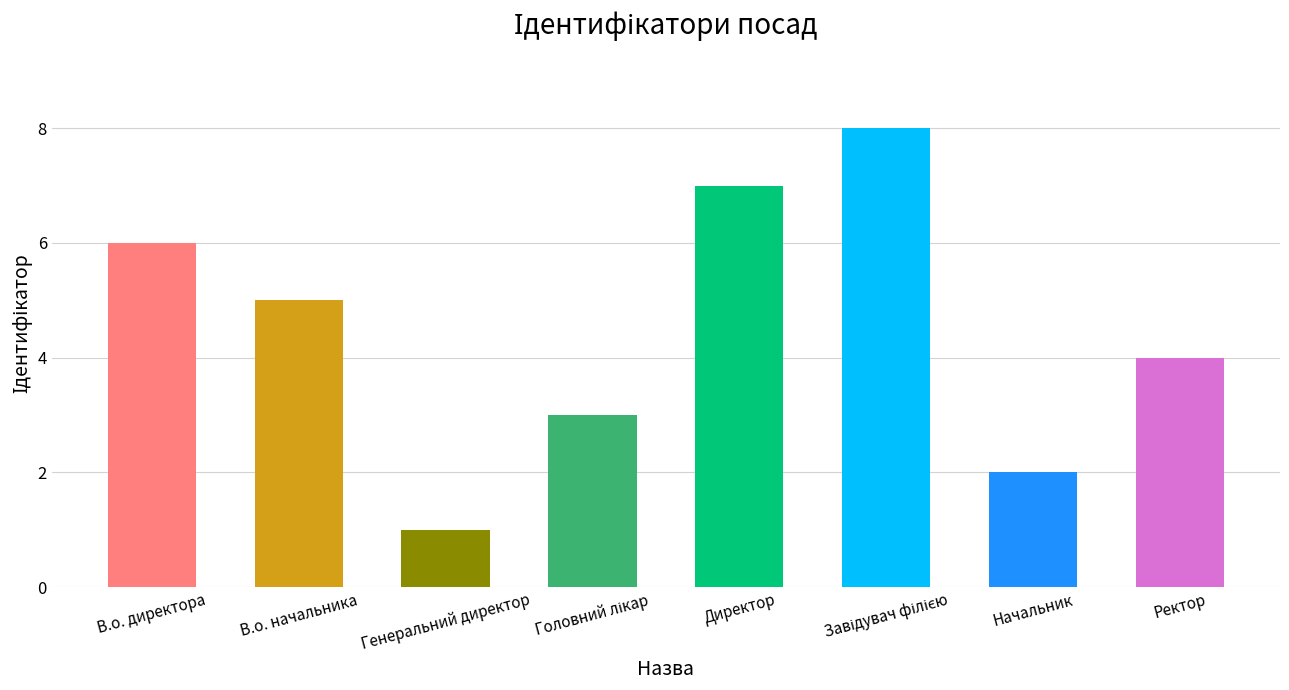

What is the minimum value shown in the chart?

1